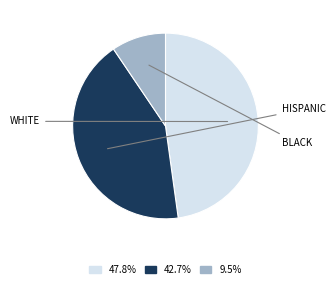

How many slices are in this pie chart?

3